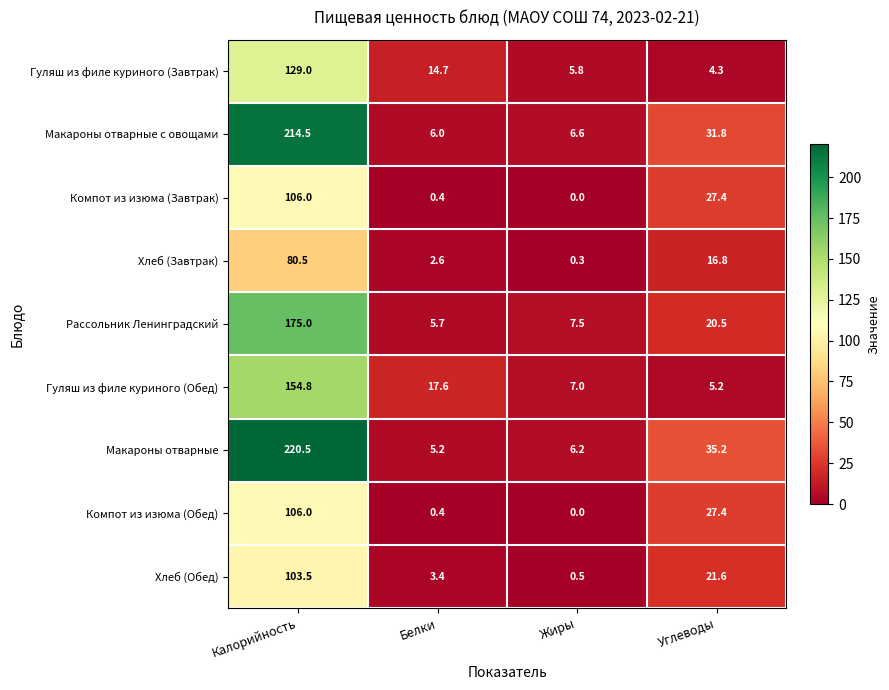

Where is Компот из изюма (Обед) nearest to the value 53?

Углеводы